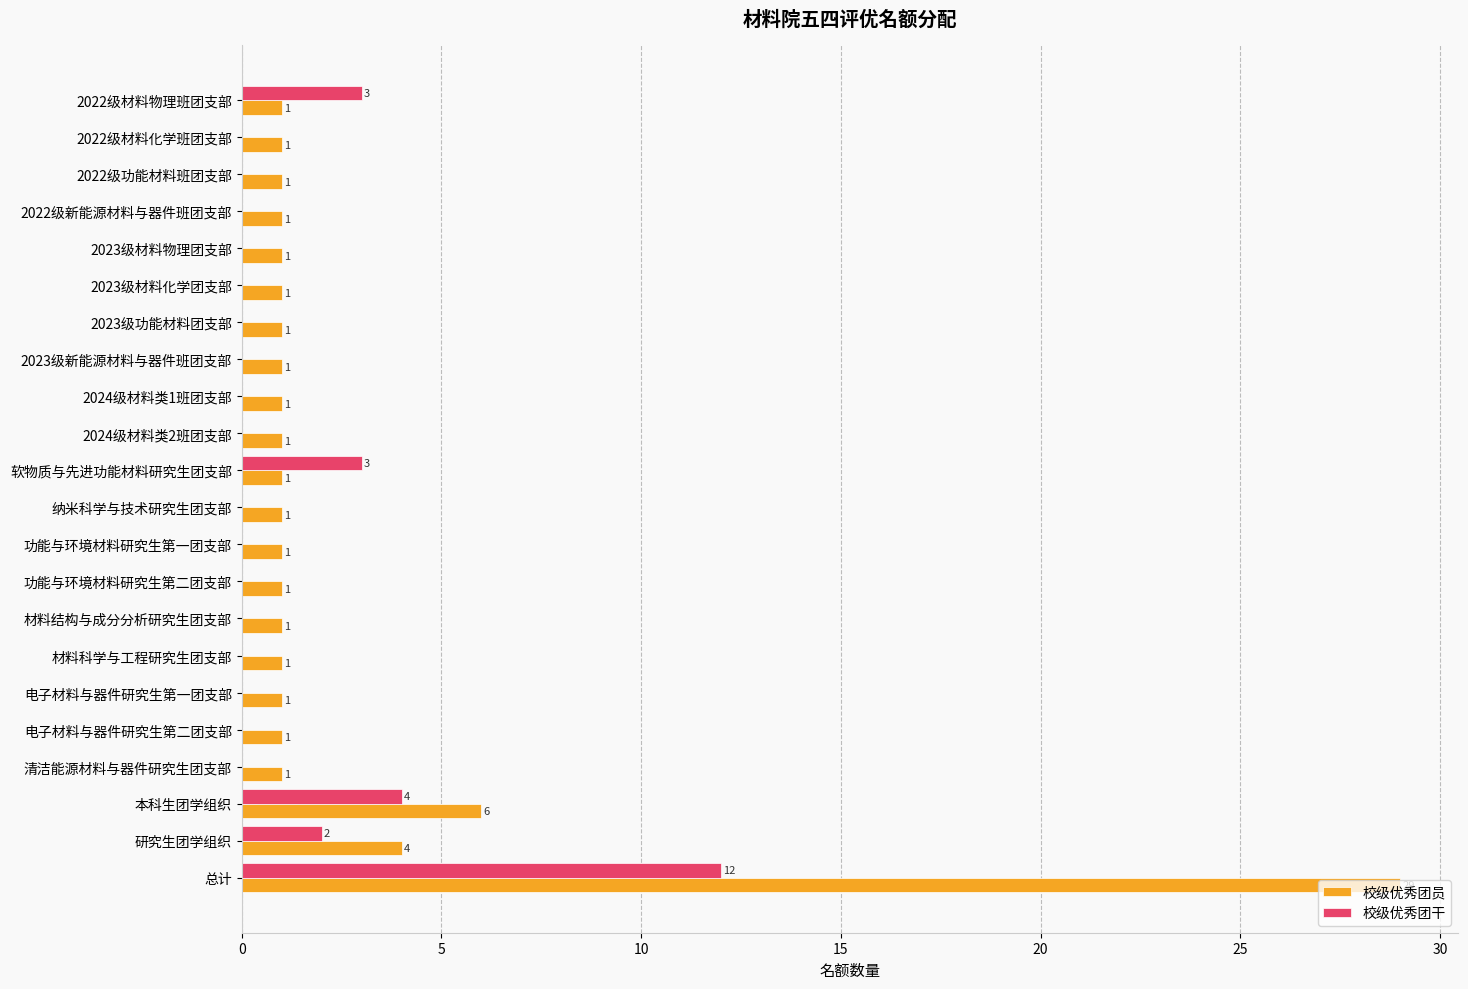

How many values in the 校级优秀团员 series exceed 1?

3